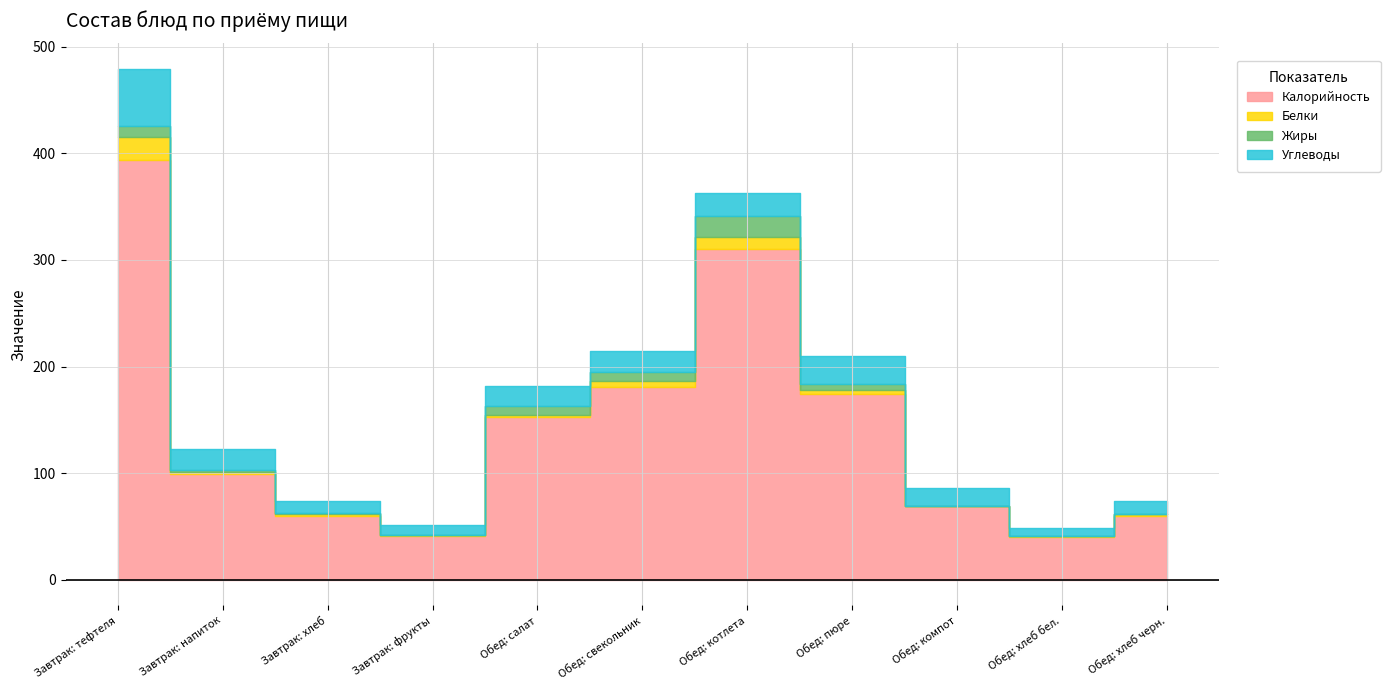

Reading left to right, transcribe all the data shown in this chart.

Калорийность: Завтрак: тефтеля=394.0	Завтрак: напиток=99.0	Завтрак: хлеб=60.0	Завтрак: фрукты=41.0	Обед: салат=153.0	Обед: свекольник=181.0	Обед: котлета=310.0	Обед: пюре=174.0	Обед: компот=69.0	Обед: хлеб бел.=40.0	Обед: хлеб черн.=60.0
Белки: Завтрак: тефтеля=21.0	Завтрак: напиток=2.0	Завтрак: хлеб=2.0	Завтрак: фрукты=1.0	Обед: салат=2.0	Обед: свекольник=5.0	Обед: котлета=11.0	Обед: пюре=4.0	Обед: компот=0.0	Обед: хлеб бел.=1.0	Обед: хлеб черн.=2.0
Жиры: Завтрак: тефтеля=11.0	Завтрак: напиток=2.0	Завтрак: хлеб=0.3	Завтрак: фрукты=0.0	Обед: салат=8.0	Обед: свекольник=9.0	Обед: котлета=20.0	Обед: пюре=6.0	Обед: компот=0.0	Обед: хлеб бел.=0.0	Обед: хлеб черн.=0.0
Углеводы: Завтрак: тефтеля=53.0	Завтрак: напиток=20.0	Завтрак: хлеб=12.0	Завтрак: фрукты=9.0	Обед: салат=19.0	Обед: свекольник=20.0	Обед: котлета=22.0	Обед: пюре=26.0	Обед: компот=17.0	Обед: хлеб бел.=8.0	Обед: хлеб черн.=12.0